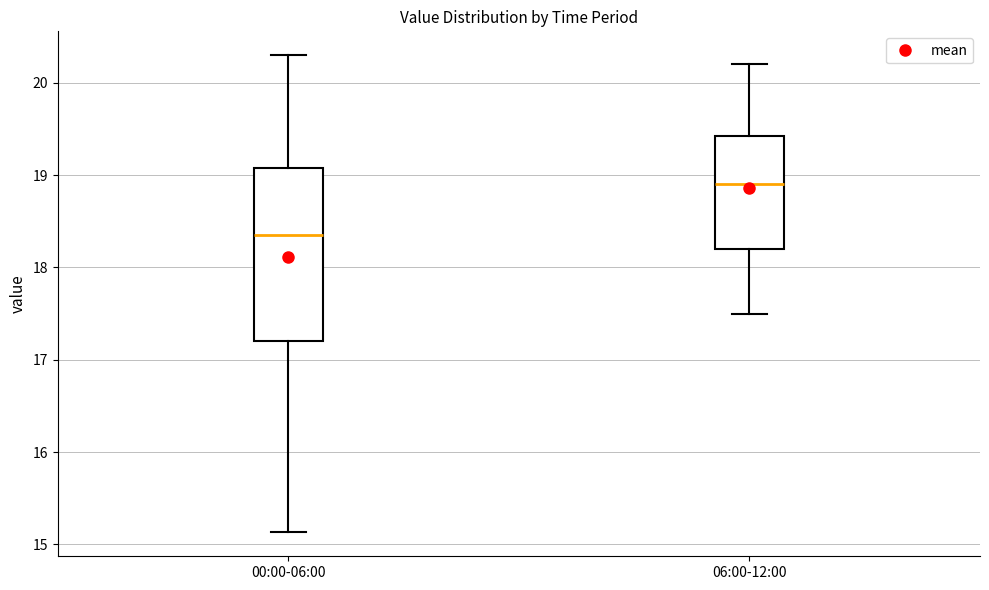

Which box's median line is the lowest?

00:00-06:00